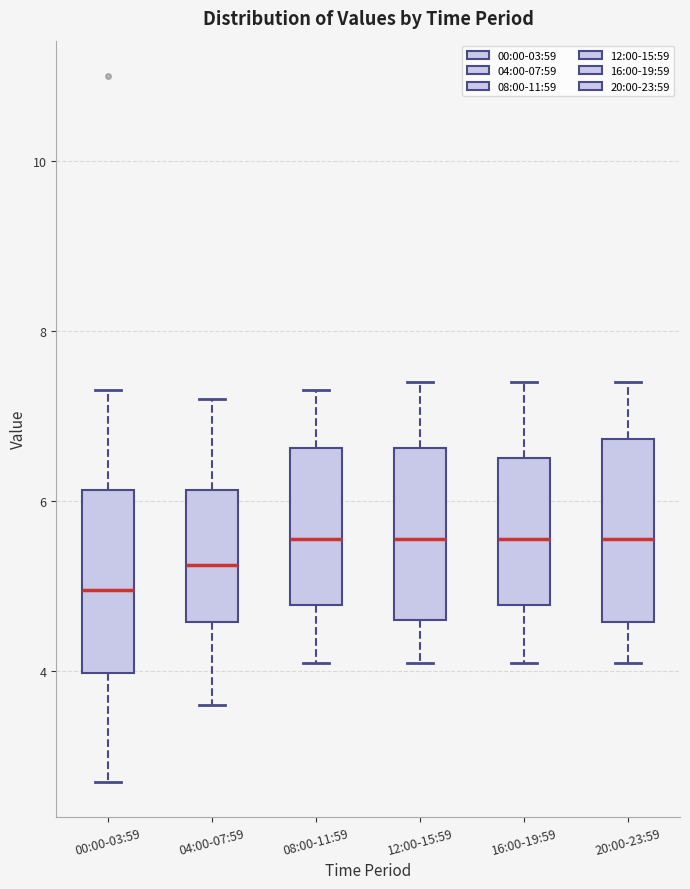

Reading left to right, read every box against the y-axis: the position of its median line, the range the box covers, and the ends of its whiskers. The values are not printed on the chart, so give them approximately, as read against the axis.

00:00-03:59: median 5.0, box 4.0 to 6.2, whiskers 2.8 to 7.4
04:00-07:59: median 5.2, box 4.6 to 6.2, whiskers 3.6 to 7.2
08:00-11:59: median 5.6, box 4.8 to 6.6, whiskers 4.2 to 7.4
12:00-15:59: median 5.6, box 4.6 to 6.6, whiskers 4.2 to 7.4
16:00-19:59: median 5.6, box 4.8 to 6.6, whiskers 4.2 to 7.4
20:00-23:59: median 5.6, box 4.6 to 6.8, whiskers 4.2 to 7.4